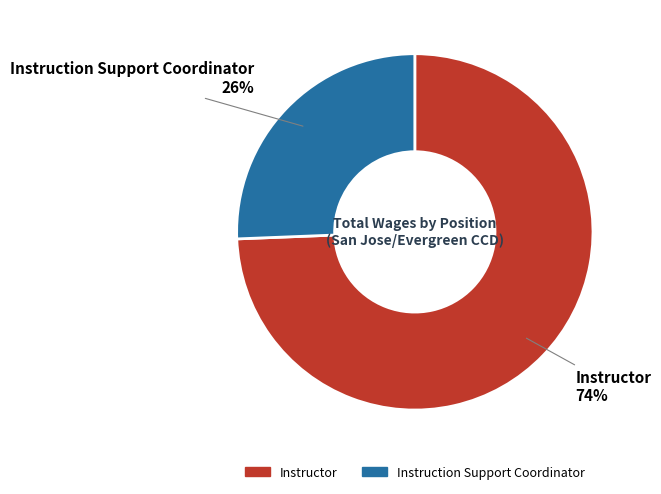

Count the number of slices in the pie.

2